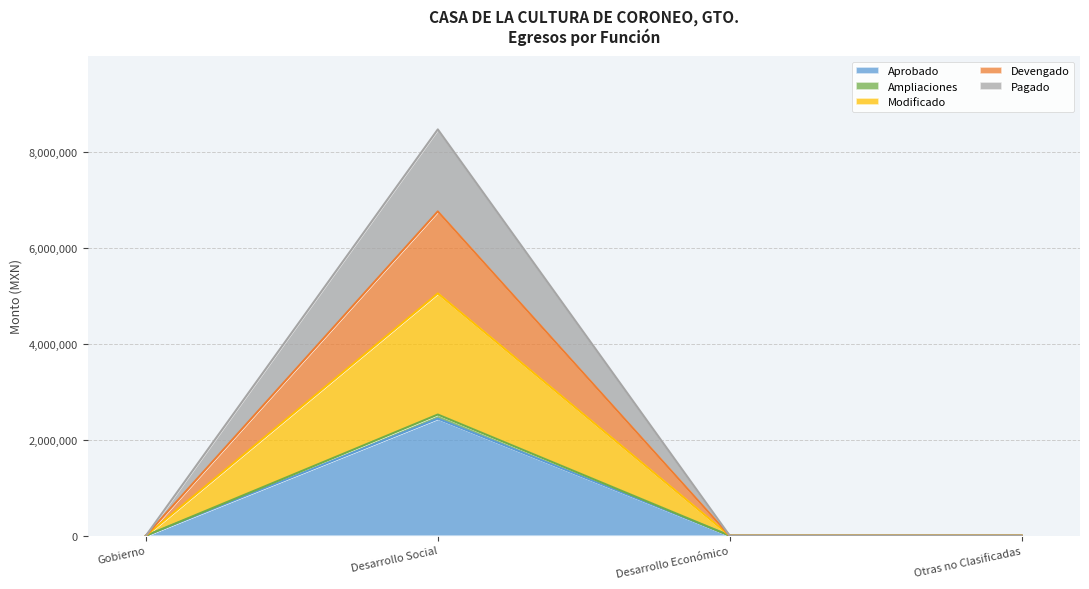

How many values in the Aprobado series exceed 0?

1